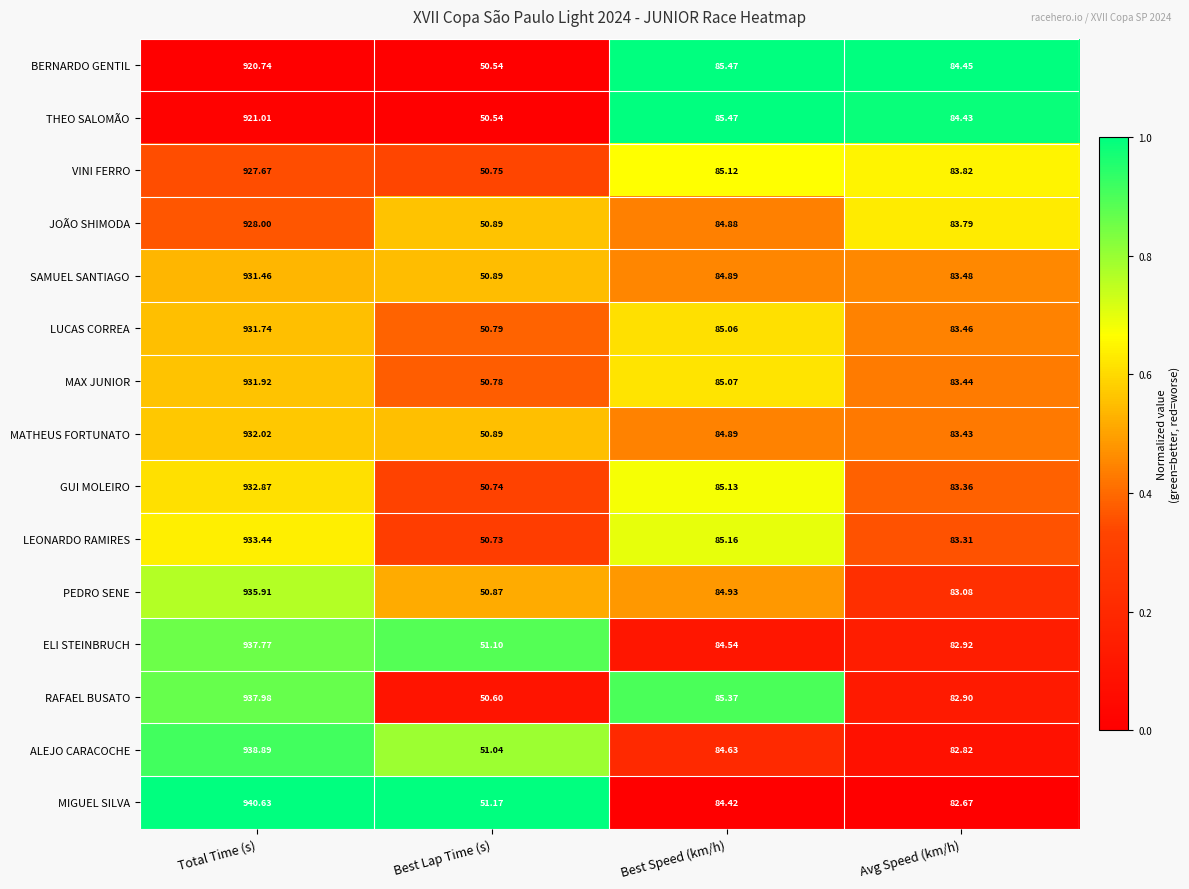

Which series has the largest range (max minus min)?

MIGUEL SILVA